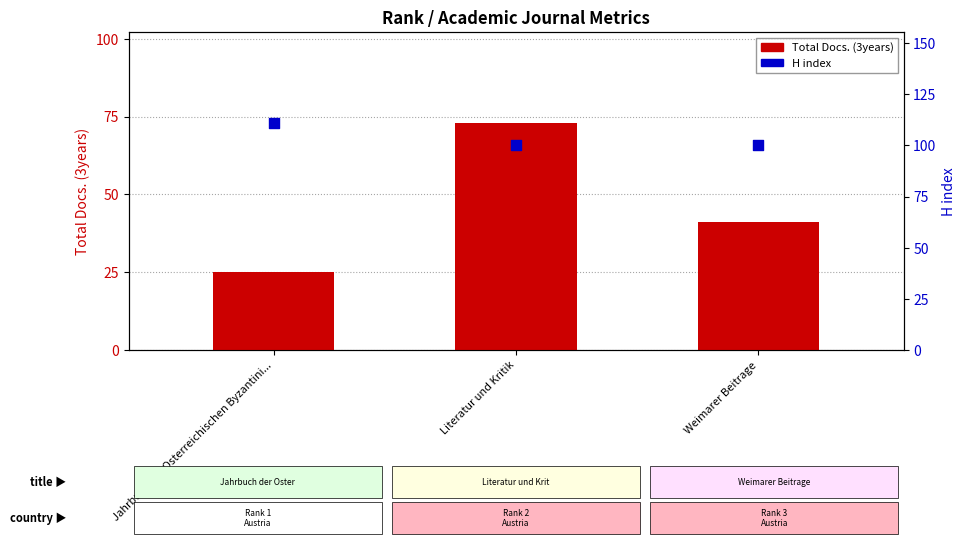

Which series contains the lowest Y value?

Total Docs. (3years)